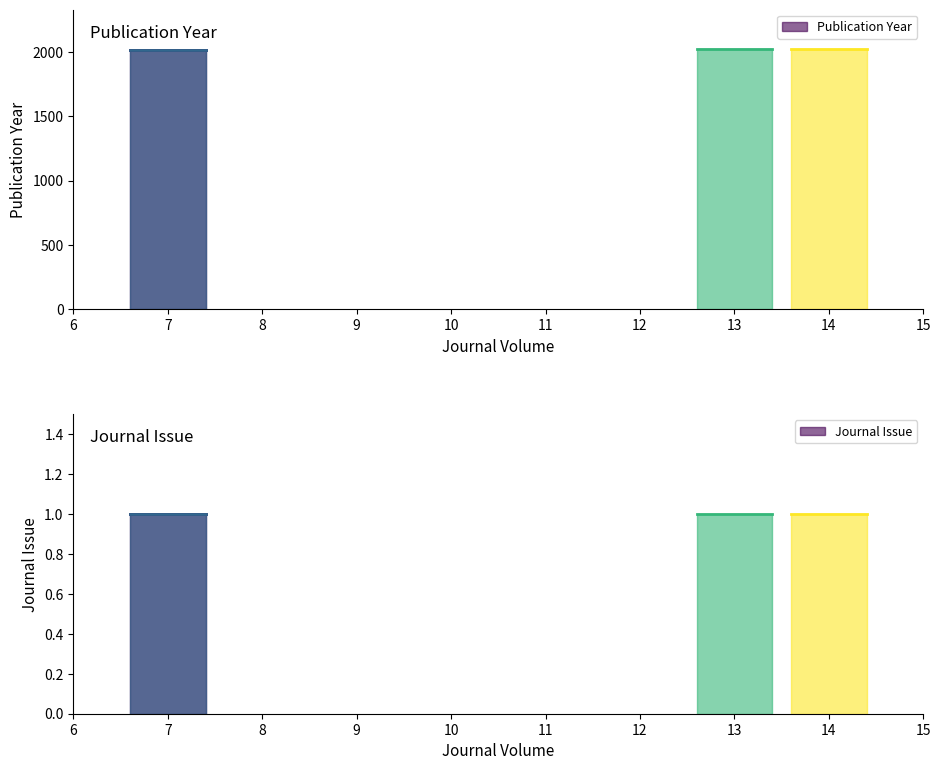

What is the approximate value of Publication Year at 7?

2017